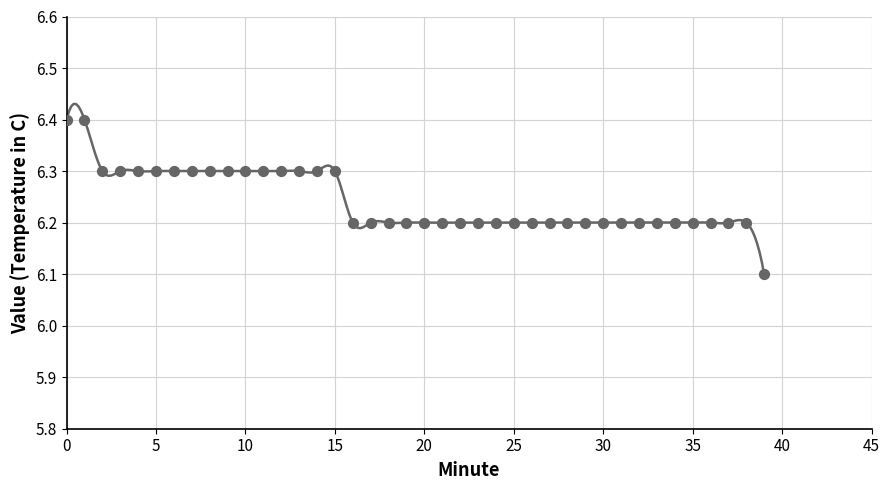

What is the range of Y values (max minus min)?

0.3